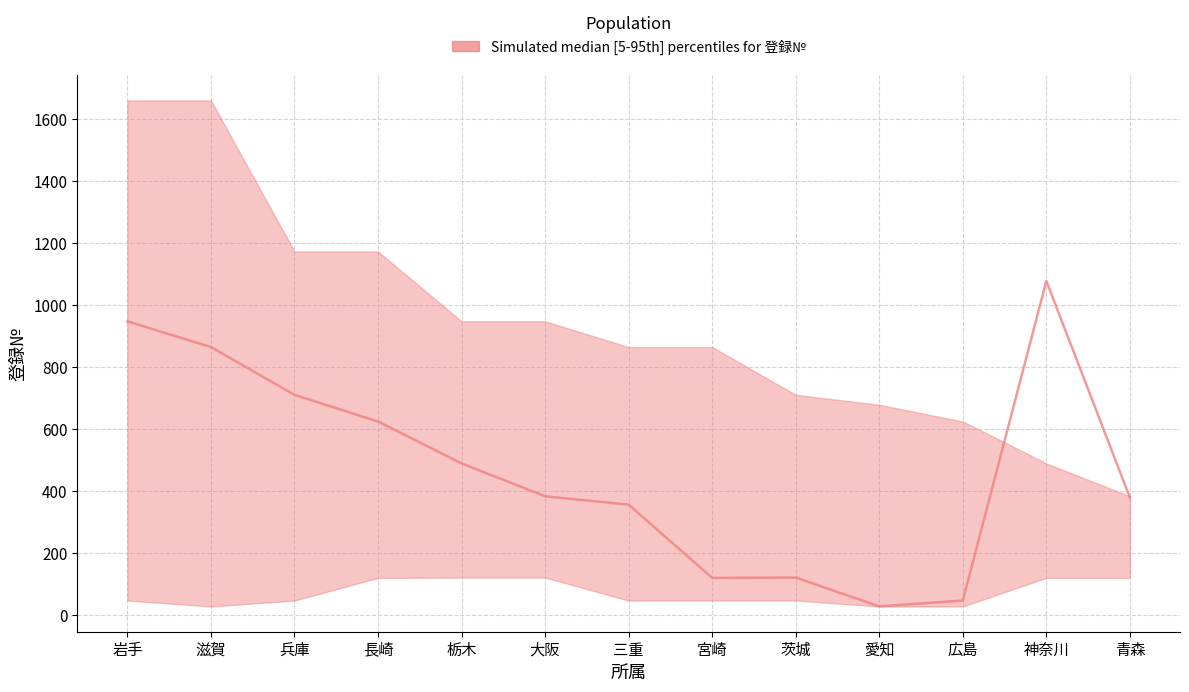

Rank the series at 兵庫 from highest to lowest value.

登録№_upper, 登録№_median, 登録№_lower